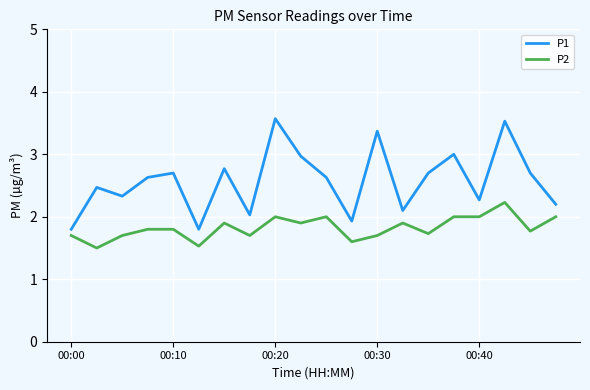

What is the sum of all P1 values?

51.5